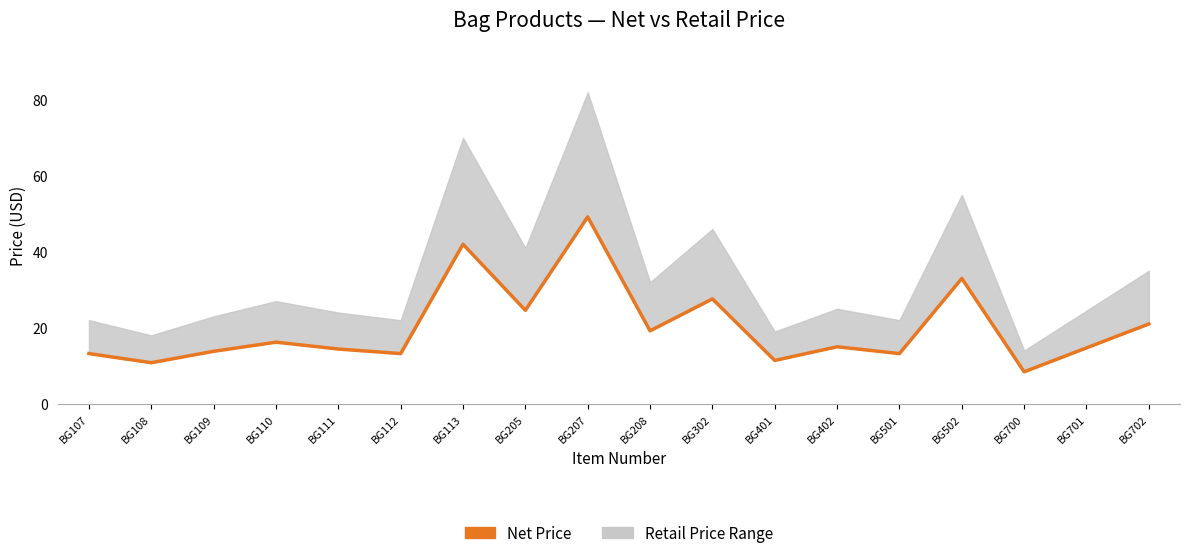

What is the change in value from BG108 to BG207?

+38.4